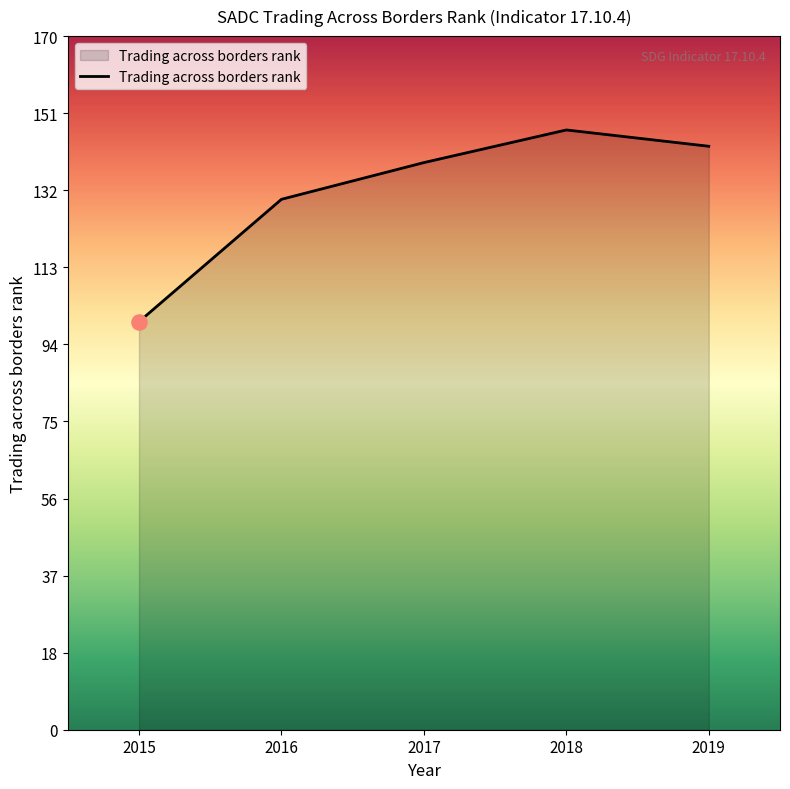

What is the ratio of the value at 2015 to the value at 2016?

0.8